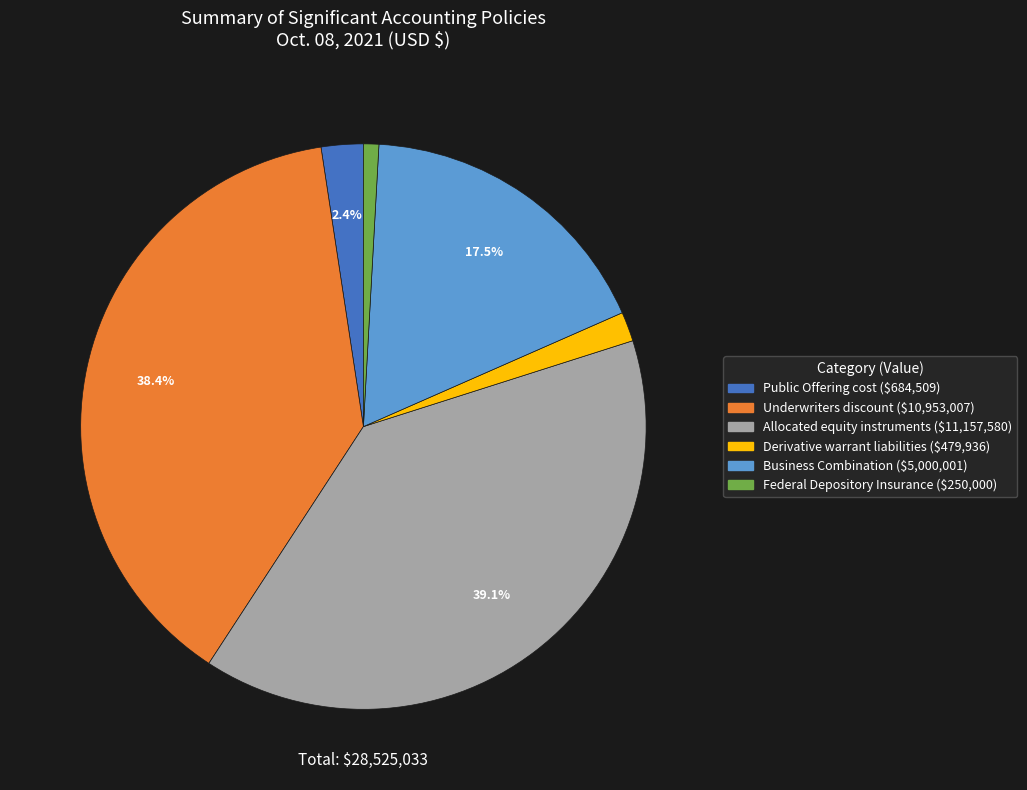

How many slices are in this pie chart?

6